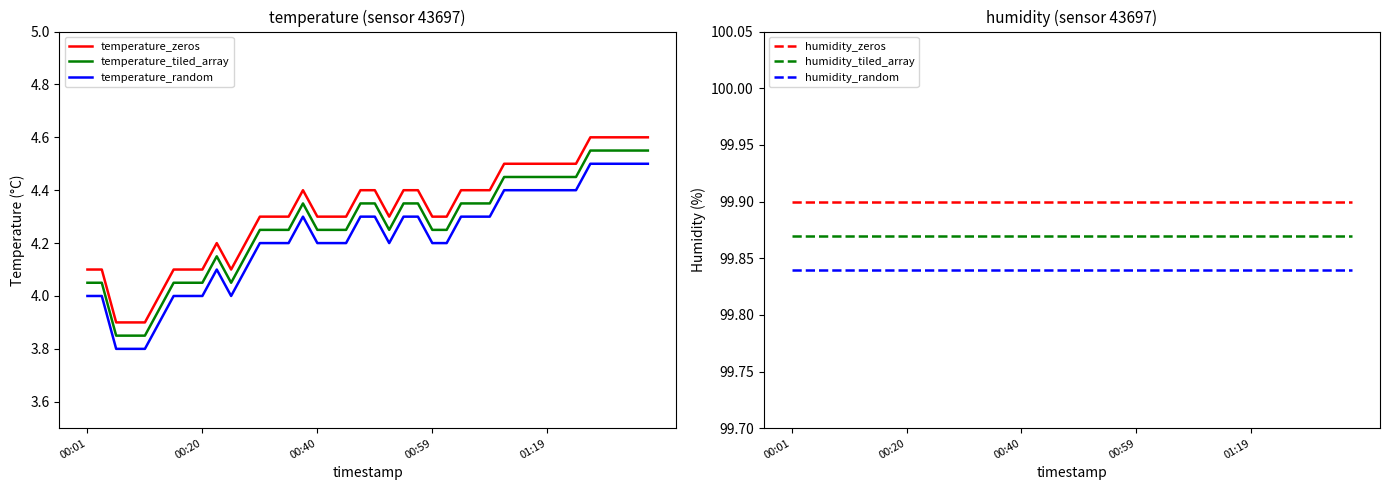

True or false: humidity_tiled_array has more than 0 interior local peaks.

False